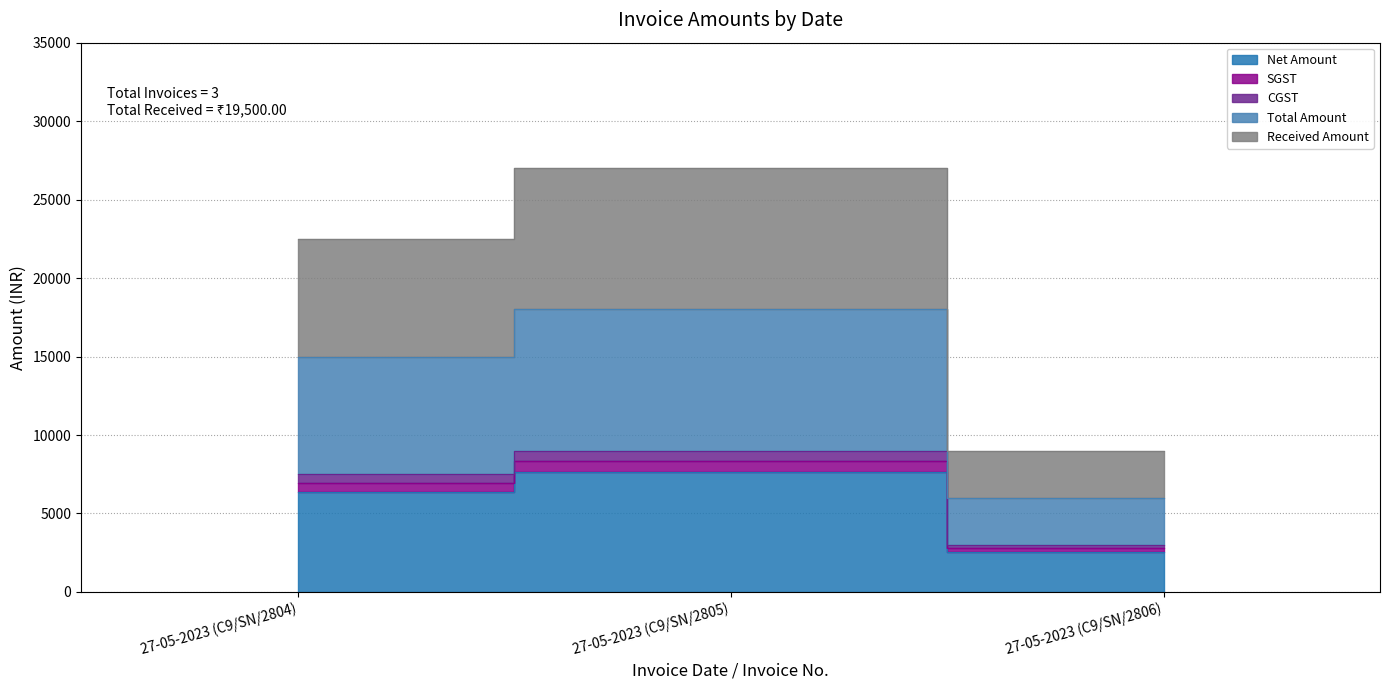

How many data points in Received Amount are above 6927?

2